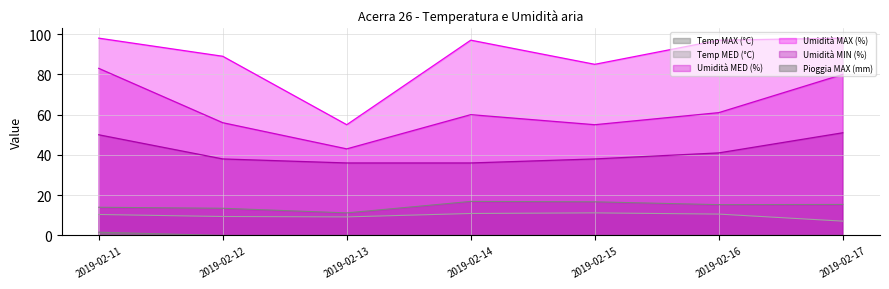

Is it true that Temp MED (°C) equals 15.0 at 2019-02-12?

False